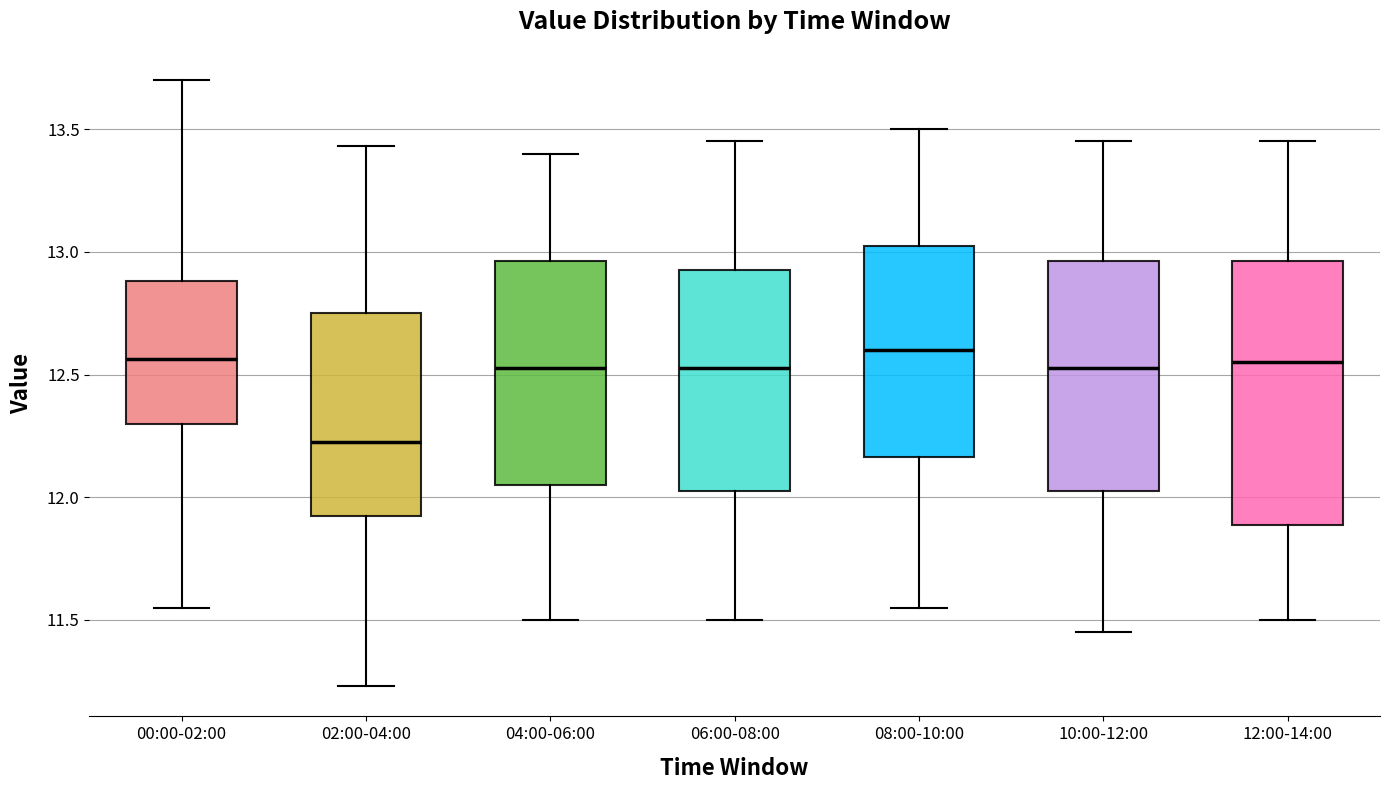

Where is the upper edge of the box for 10:00-12:00 on the y-axis? The values are not printed on the chart, so give them approximately, as read against the axis.

12.95